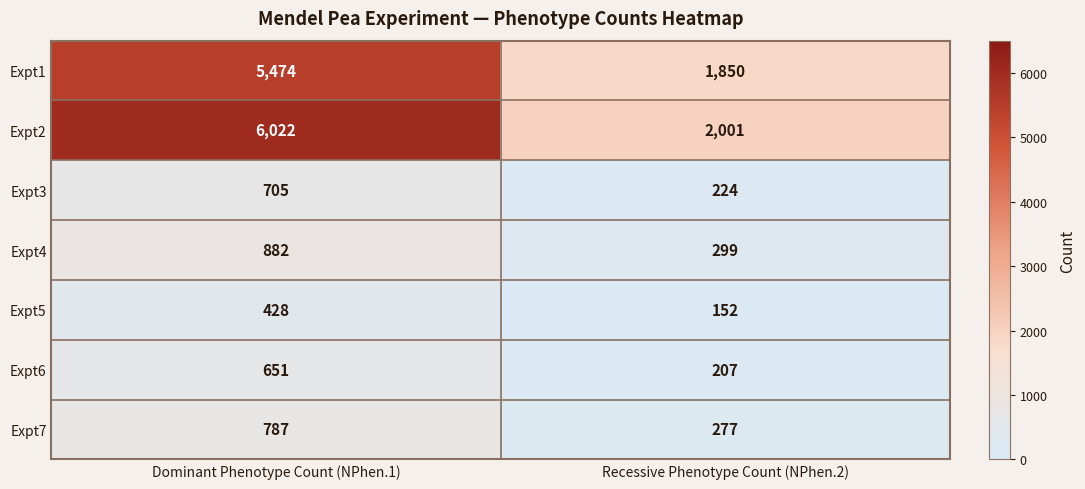

Count the number of categories in the chart.

2